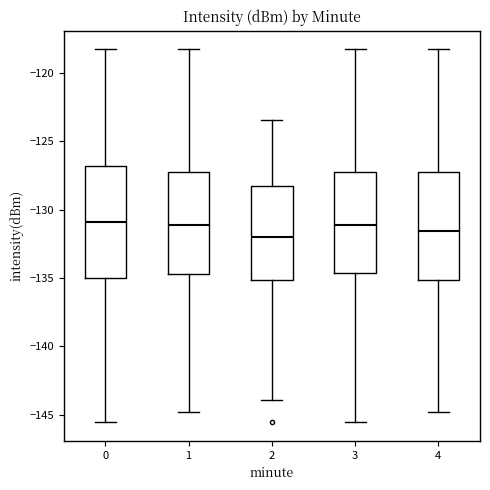

Where is the upper edge of the box at x = 3 on the y-axis? The values are not printed on the chart, so give them approximately, as read against the axis.

-127.5